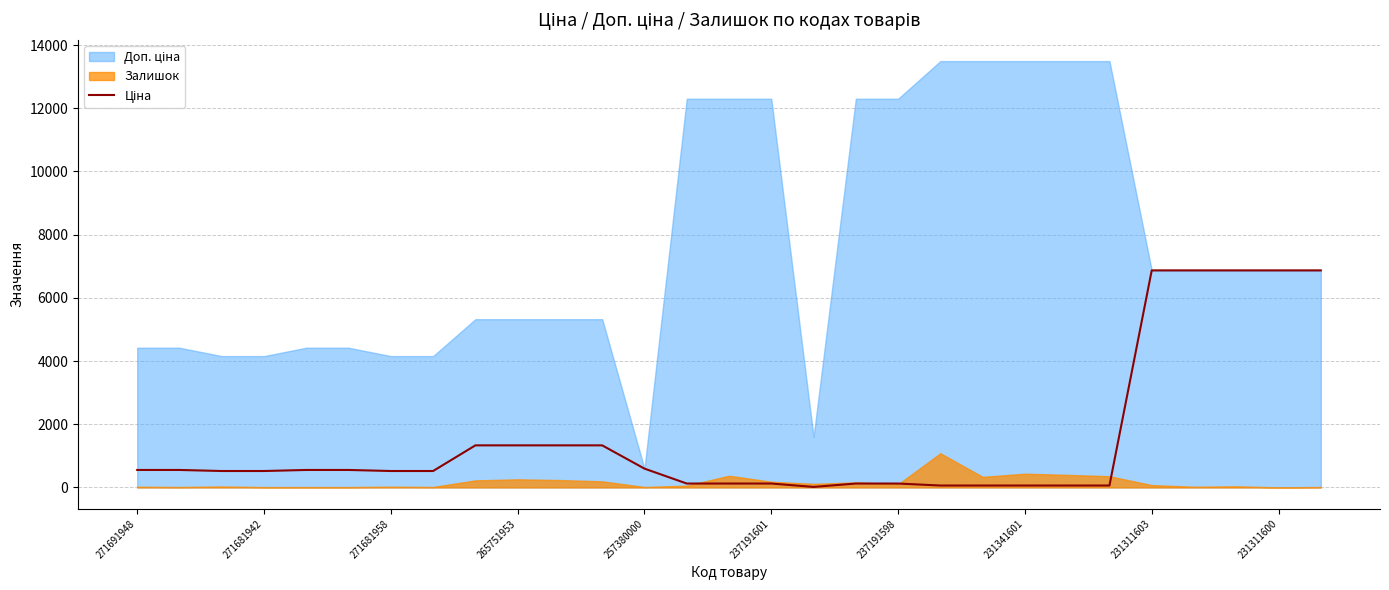

How many categories are shown in the chart?

29